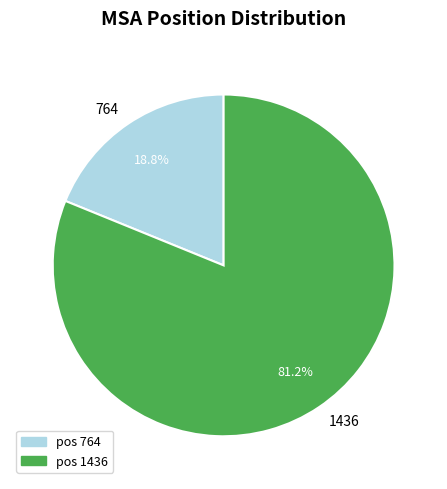

Between 1436 and 764, which is larger?

1436